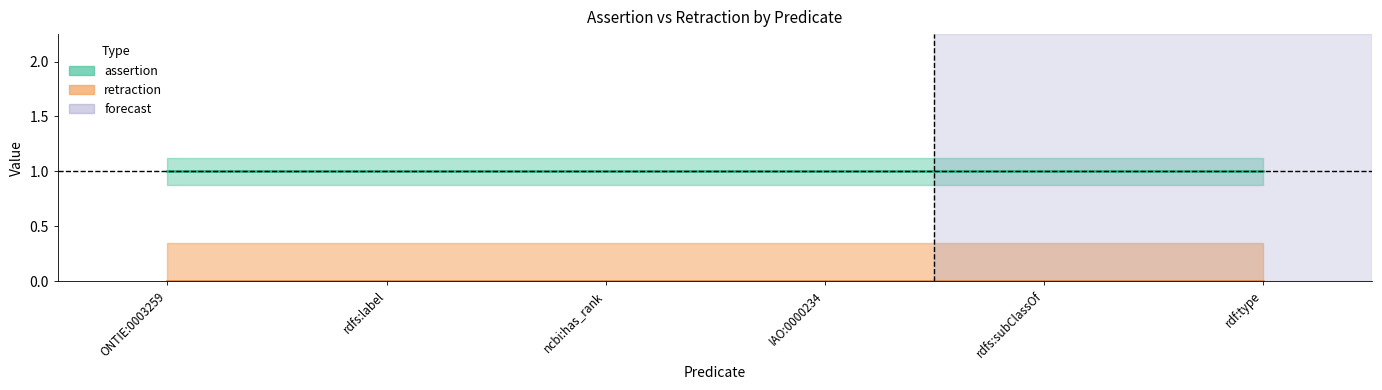

What position from the left is rdfs:label?

2